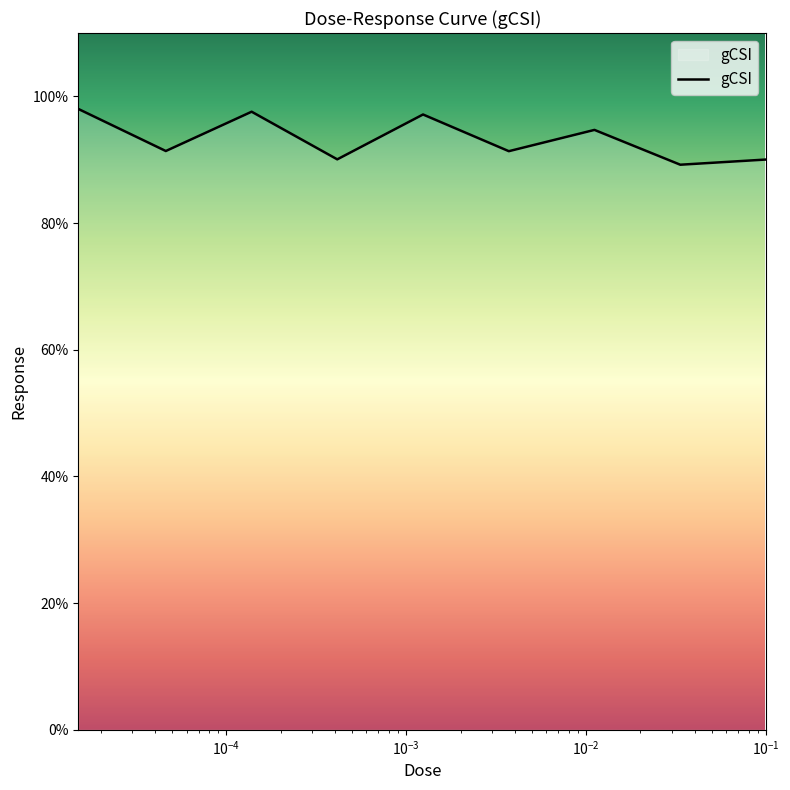

What is the maximum value shown in the chart?

98.0